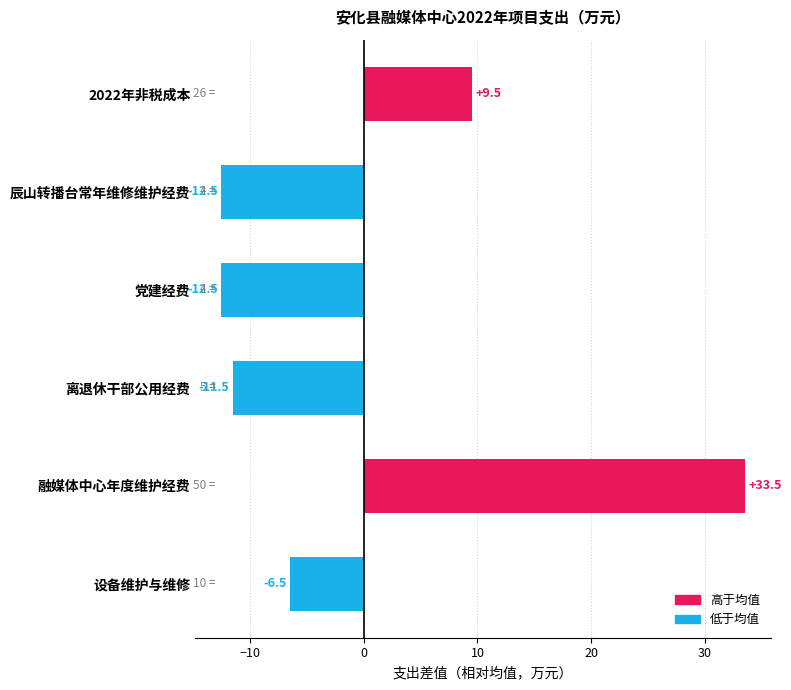

What is the minimum value shown in the chart?

-12.5